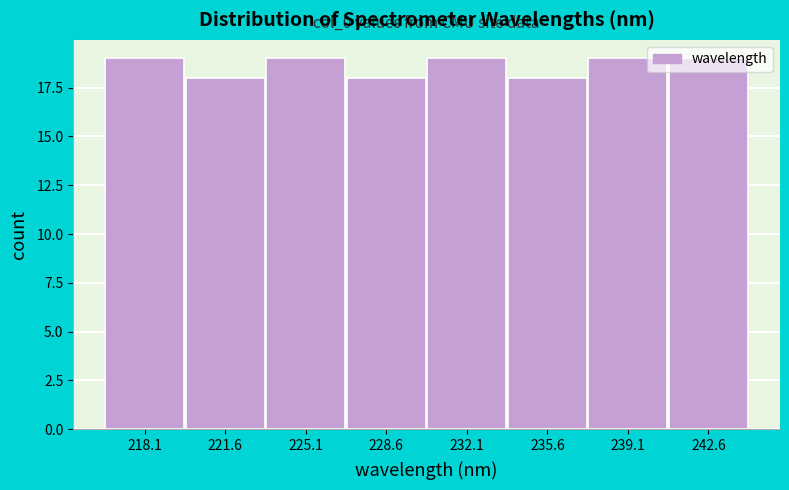

Is it true that the value at 232.1 is 28?

False